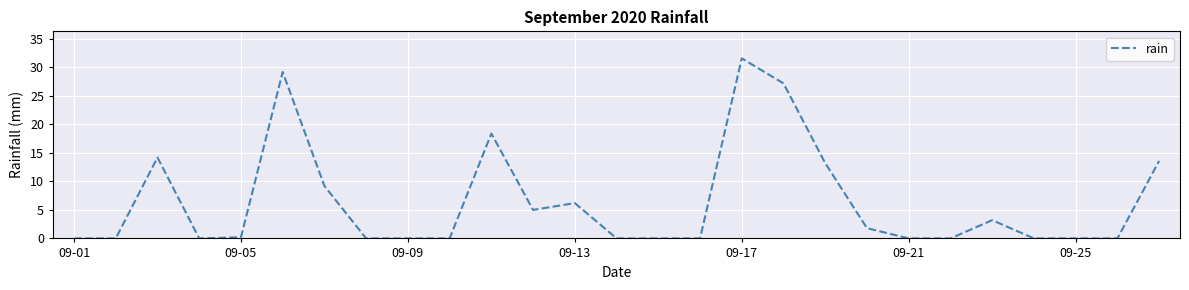

What is the greatest value displayed?

31.6